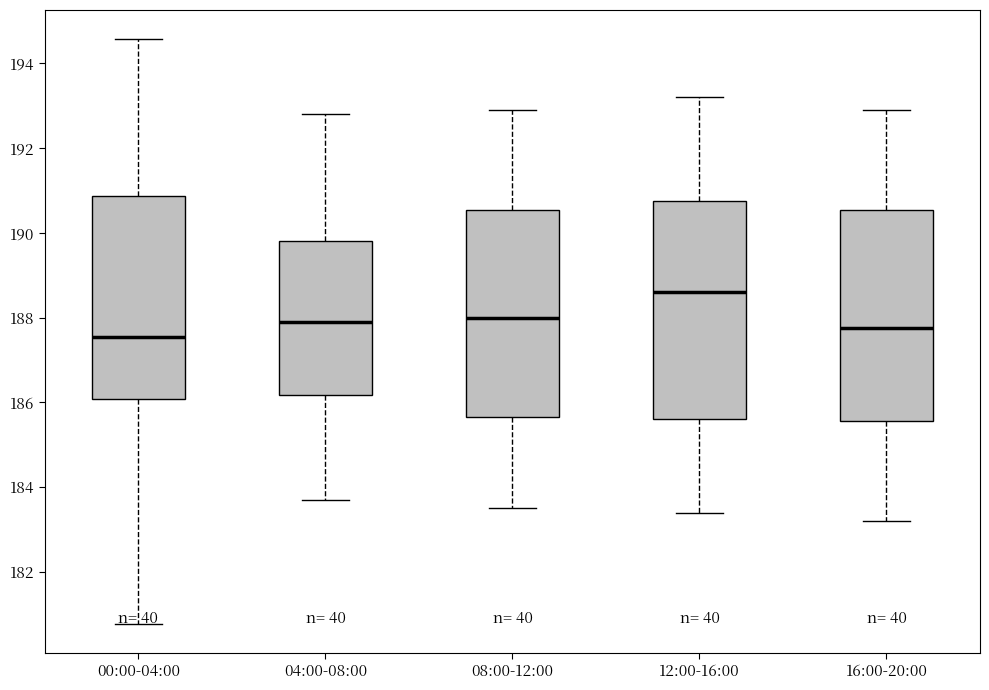

Reading left to right, read every box against the y-axis: the position of its median line, the range the box covers, and the ends of its whiskers. The values are not printed on the chart, so give them approximately, as read against the axis.

00:00-04:00: median 187.6, box 186.0 to 190.8, whiskers 180.8 to 194.6
04:00-08:00: median 188.0, box 186.2 to 189.8, whiskers 183.8 to 192.8
08:00-12:00: median 188.0, box 185.6 to 190.6, whiskers 183.6 to 193.0
12:00-16:00: median 188.6, box 185.6 to 190.8, whiskers 183.4 to 193.2
16:00-20:00: median 187.8, box 185.6 to 190.6, whiskers 183.2 to 193.0